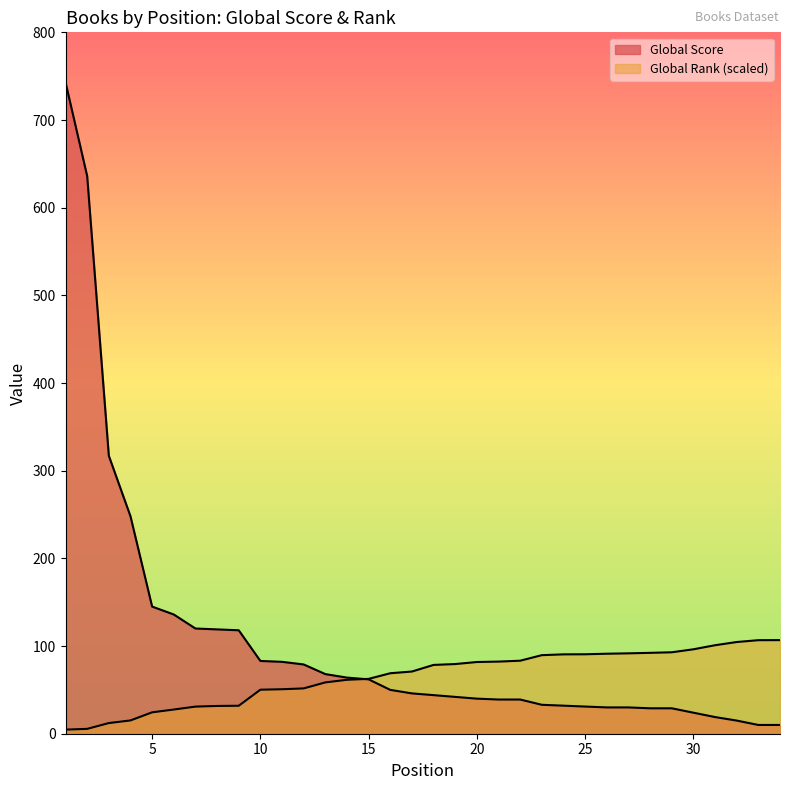

What is the total value across all series at 33?

116.7